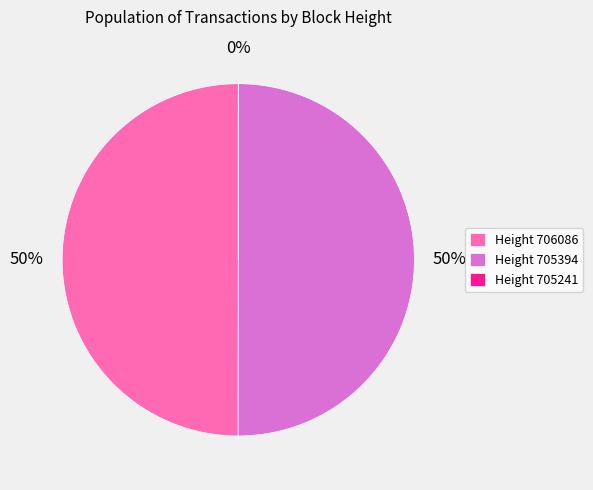

Is it true that Height 706086 is 50% of the pie?

True